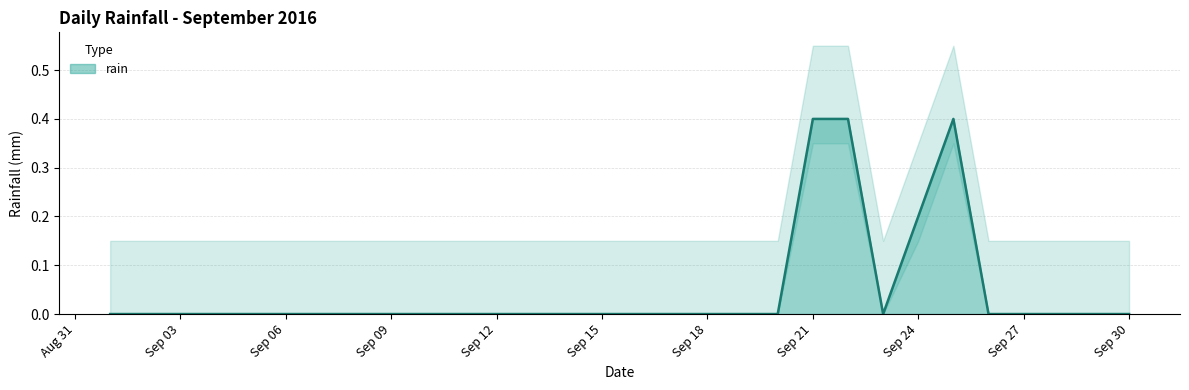

Where is the data nearest to the value 0?

2016-09-01